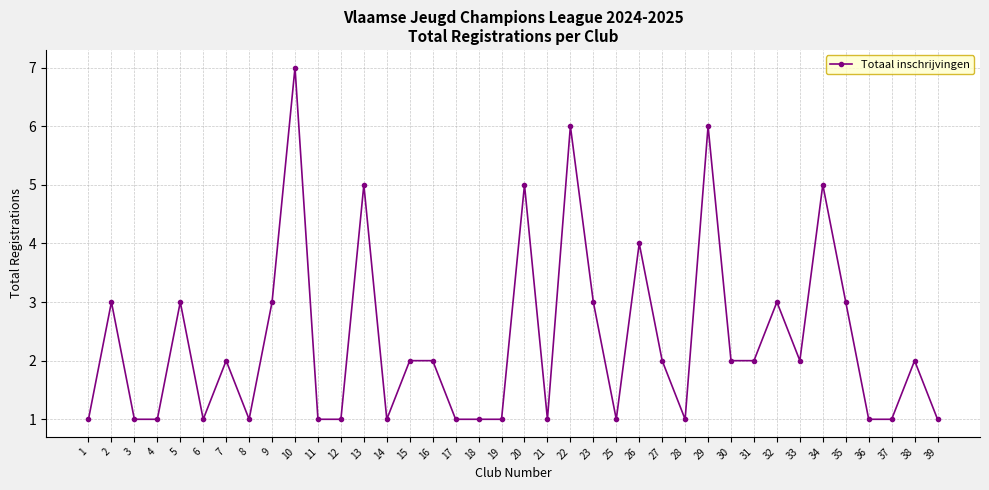

Is it true that the value at 15 is 1?

False